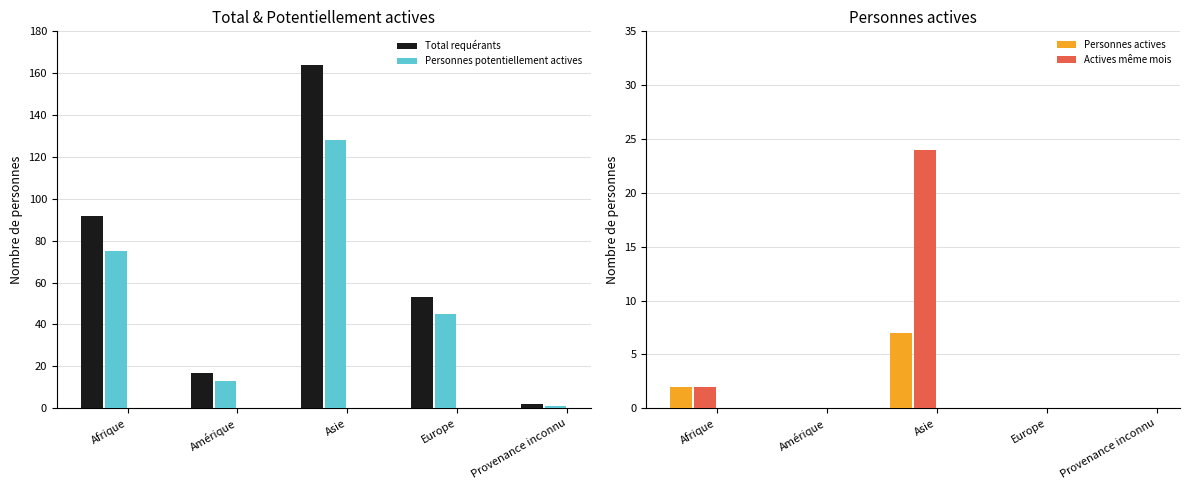

Between Amérique and Asie, which is larger?

Asie